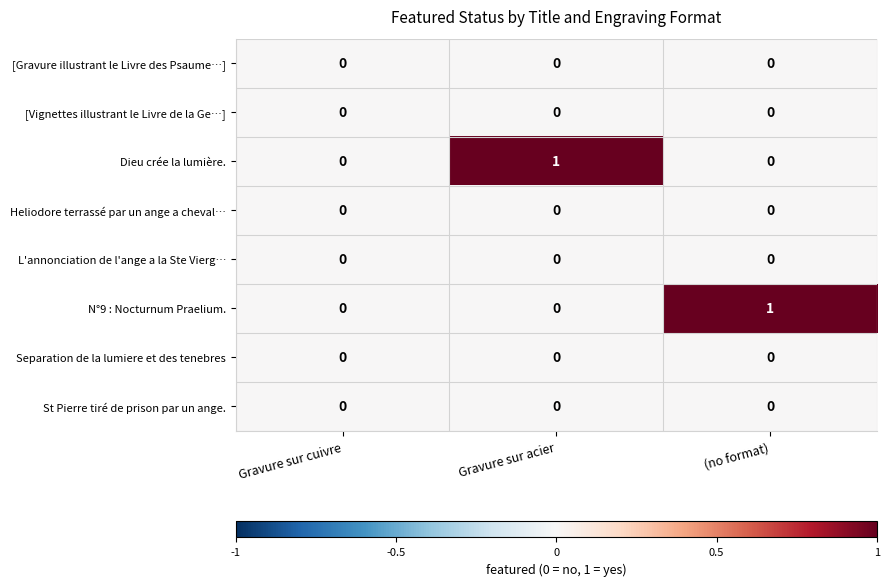

The Dieu crée la lumière. series shows 2 at Gravure sur acier. True or false?

False